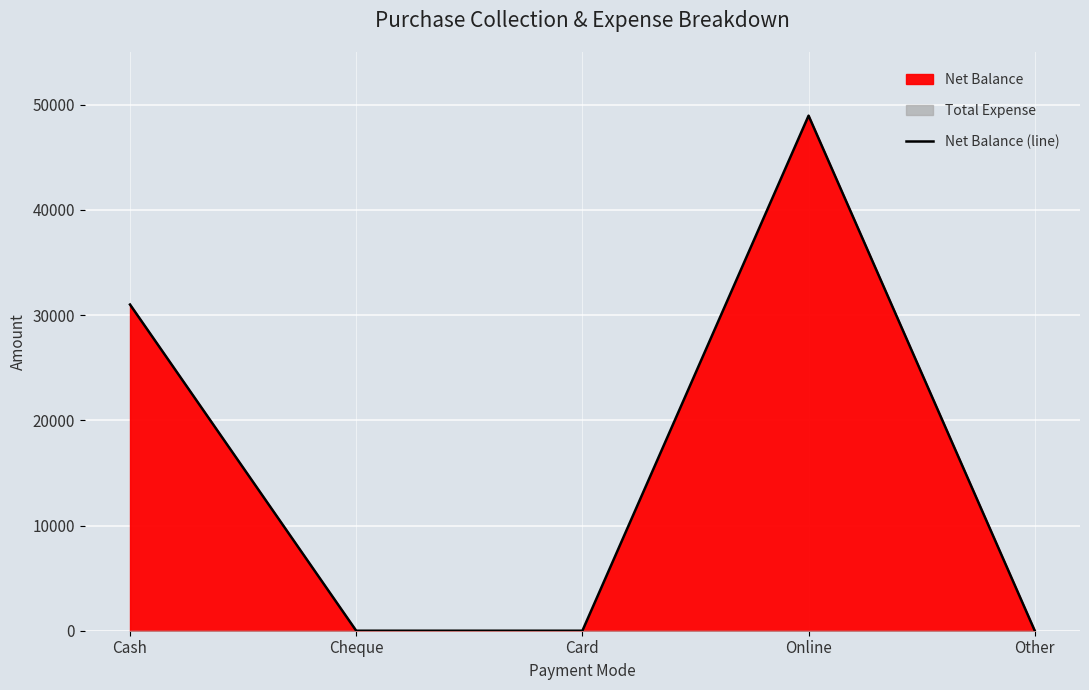

What is the label of the 5th point from the left?

Other